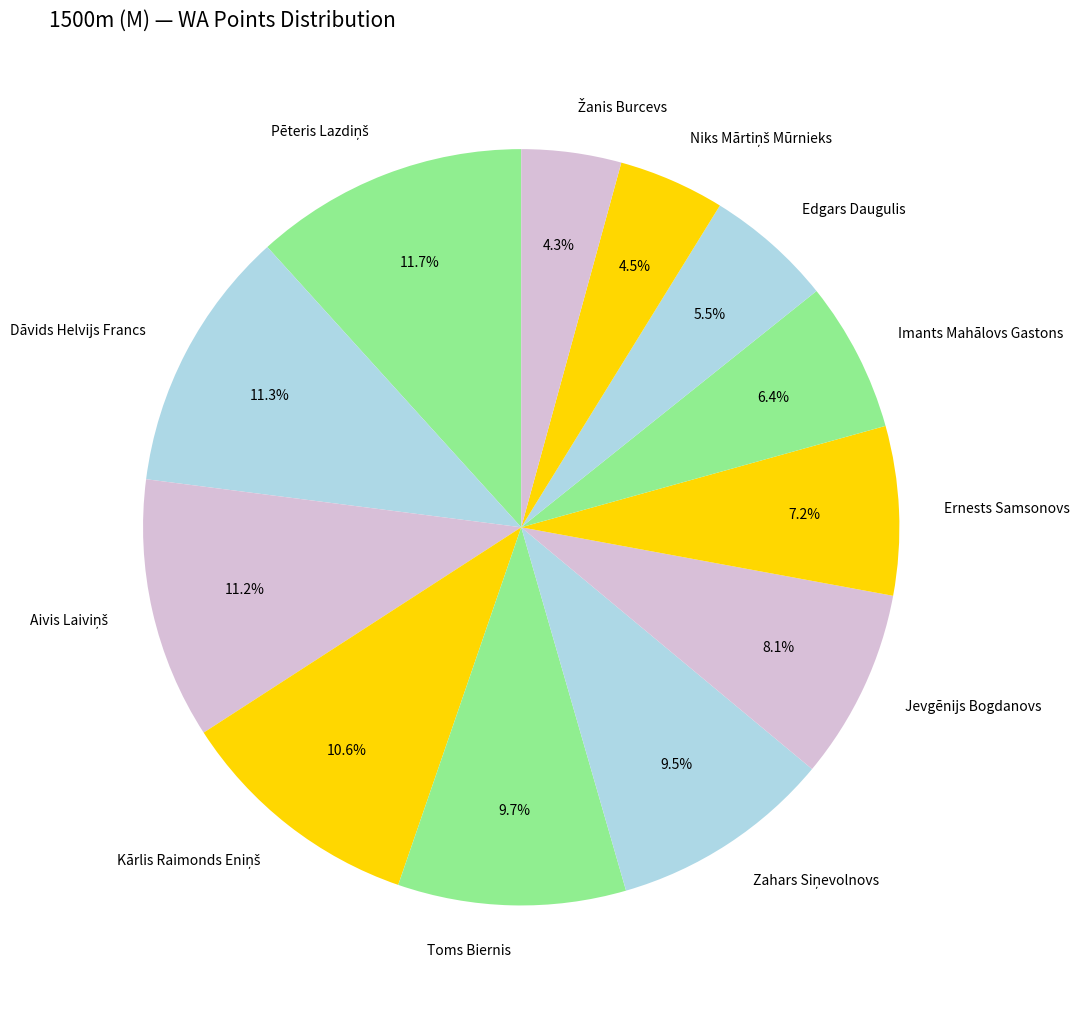

How many slices are in this pie chart?

12